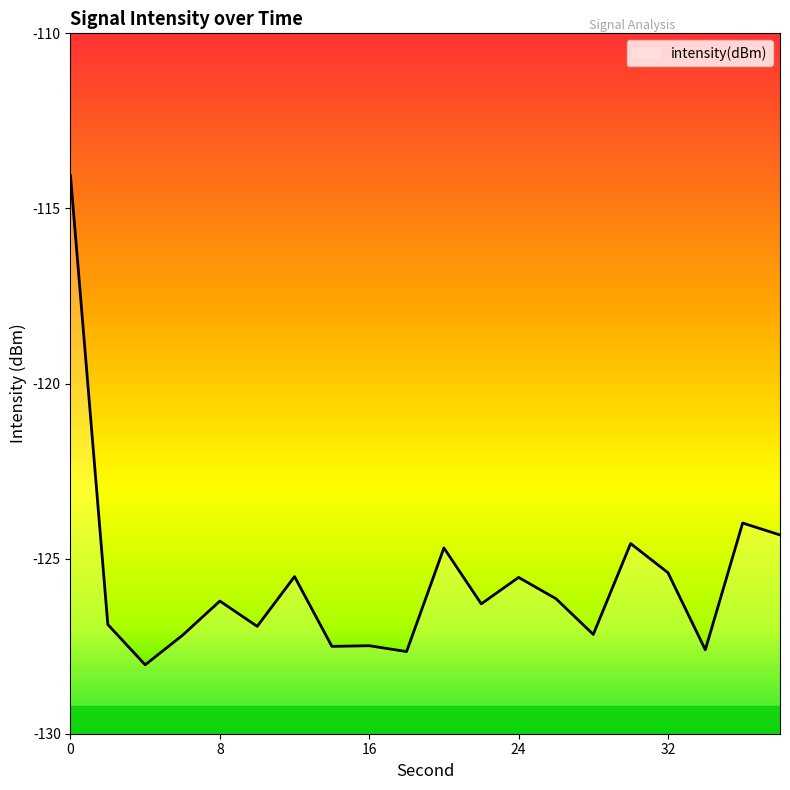

How many lines are shown in the chart?

1